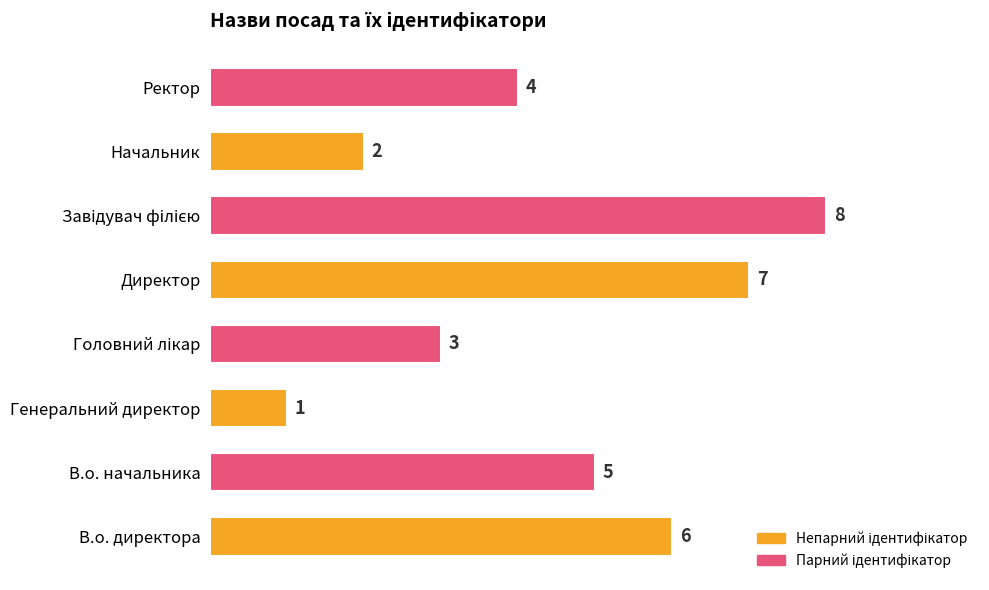

What is the maximum value shown in the chart?

8